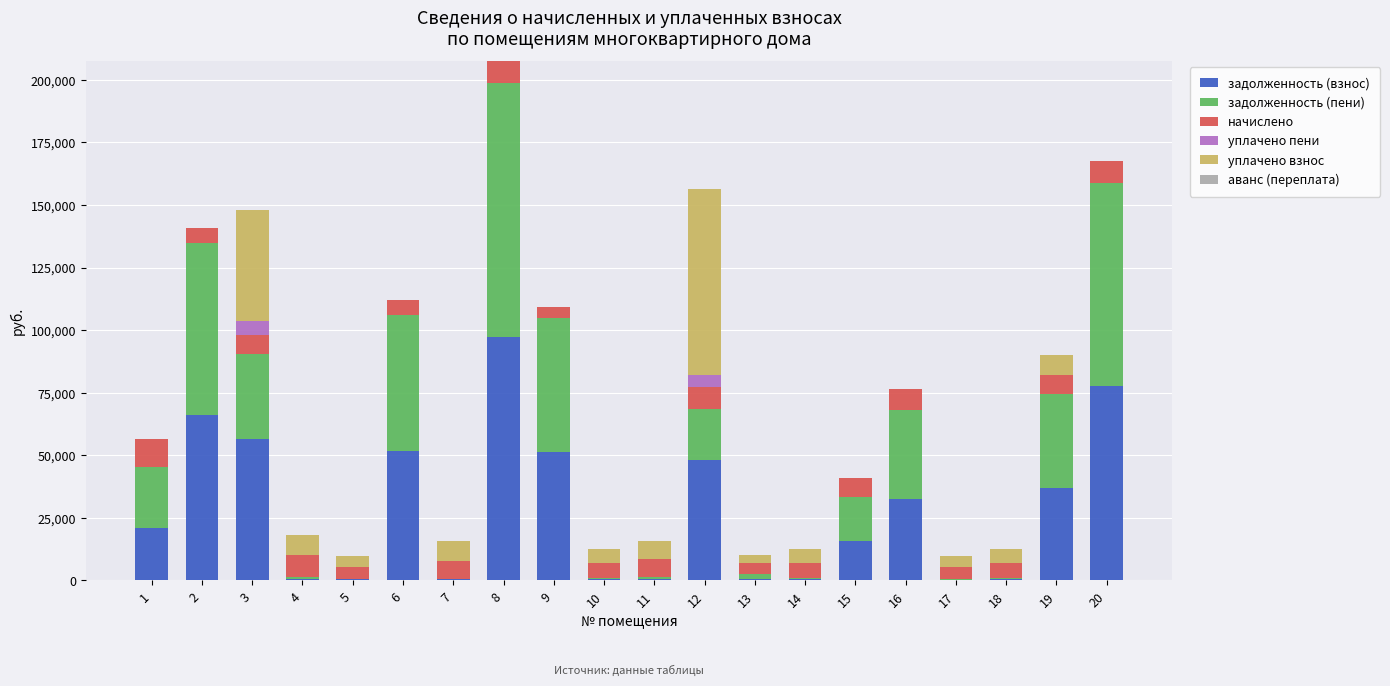

What is the sum of all задолженность (взнос) values?

559217.2